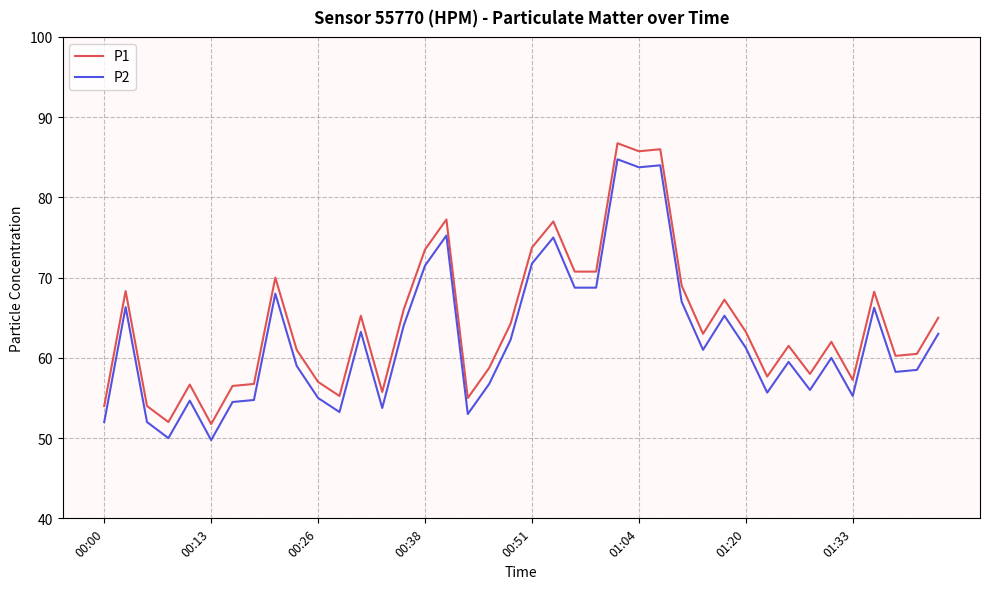

What is the difference between the maximum and minimum values in the P1 series?

35.0